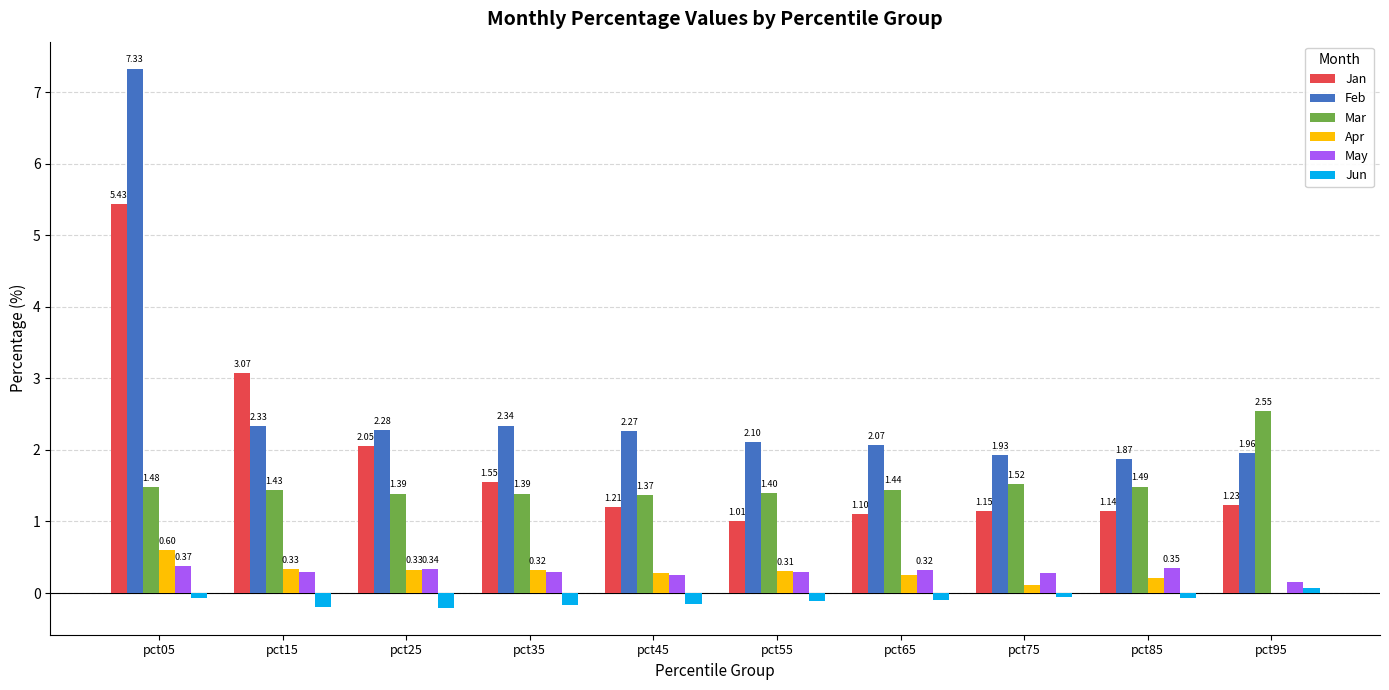

How many Mar values are between 1 and 2?

9